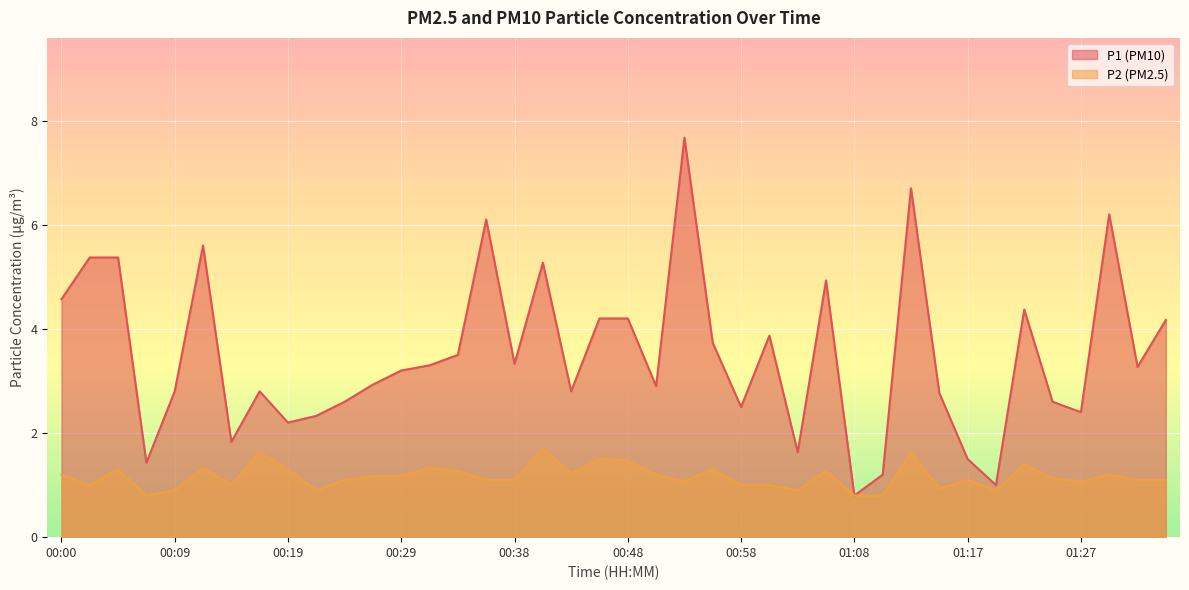

At which category is the sum across all series the highest?

00:53